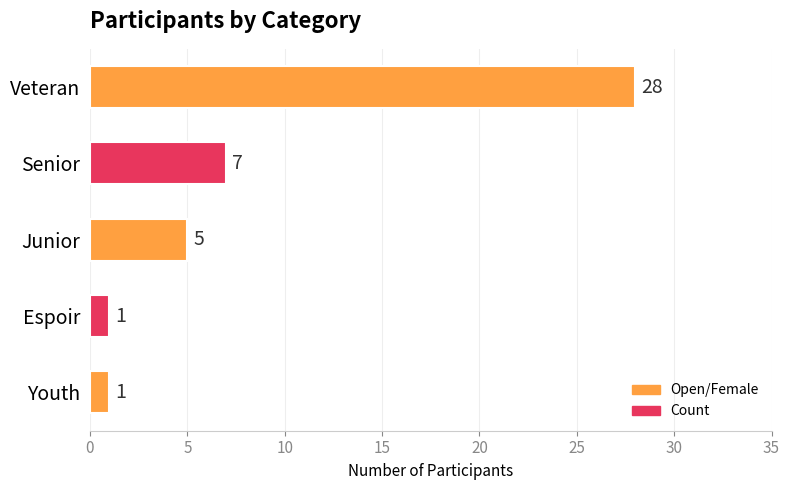

What is the ratio of the value at Junior to the value at Senior?

0.7